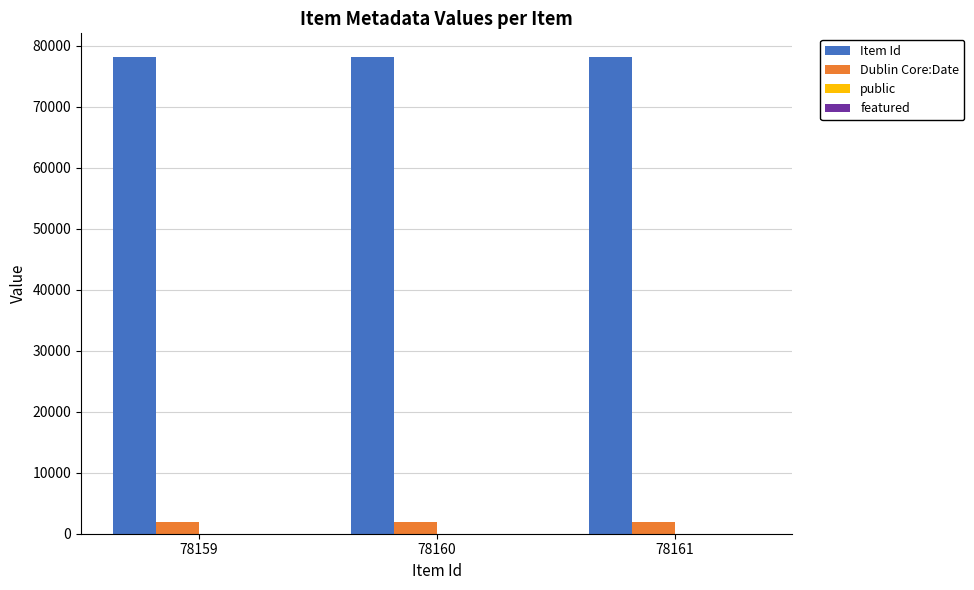

The Item Id series shows 105950 at 78160. True or false?

False